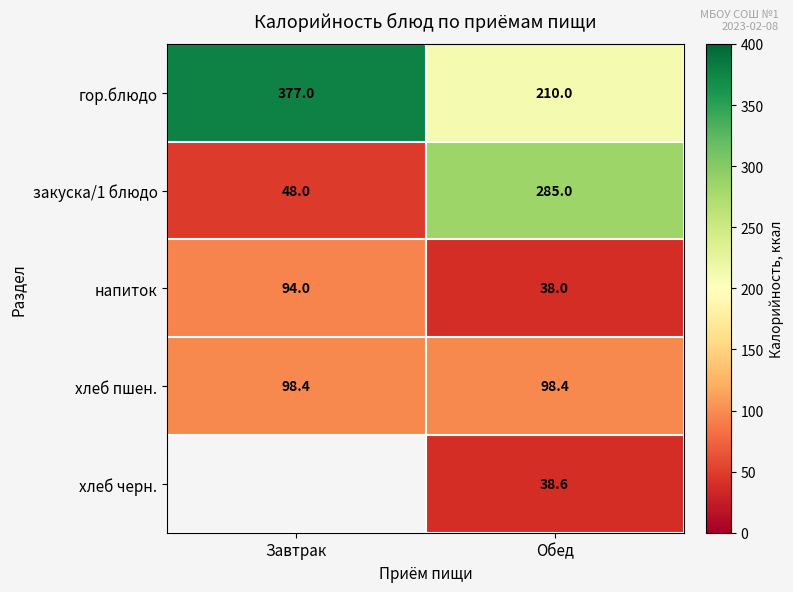

List the labels in order of напиток value, largest first.

Завтрак, Обед